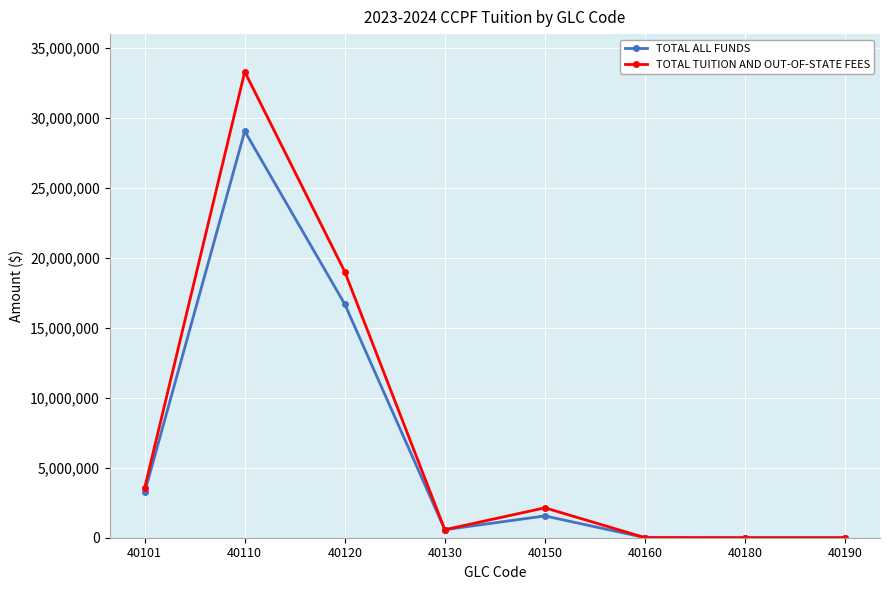

True or false: TOTAL TUITION AND OUT-OF-STATE FEES has a value of 1678068 at 40101.

False